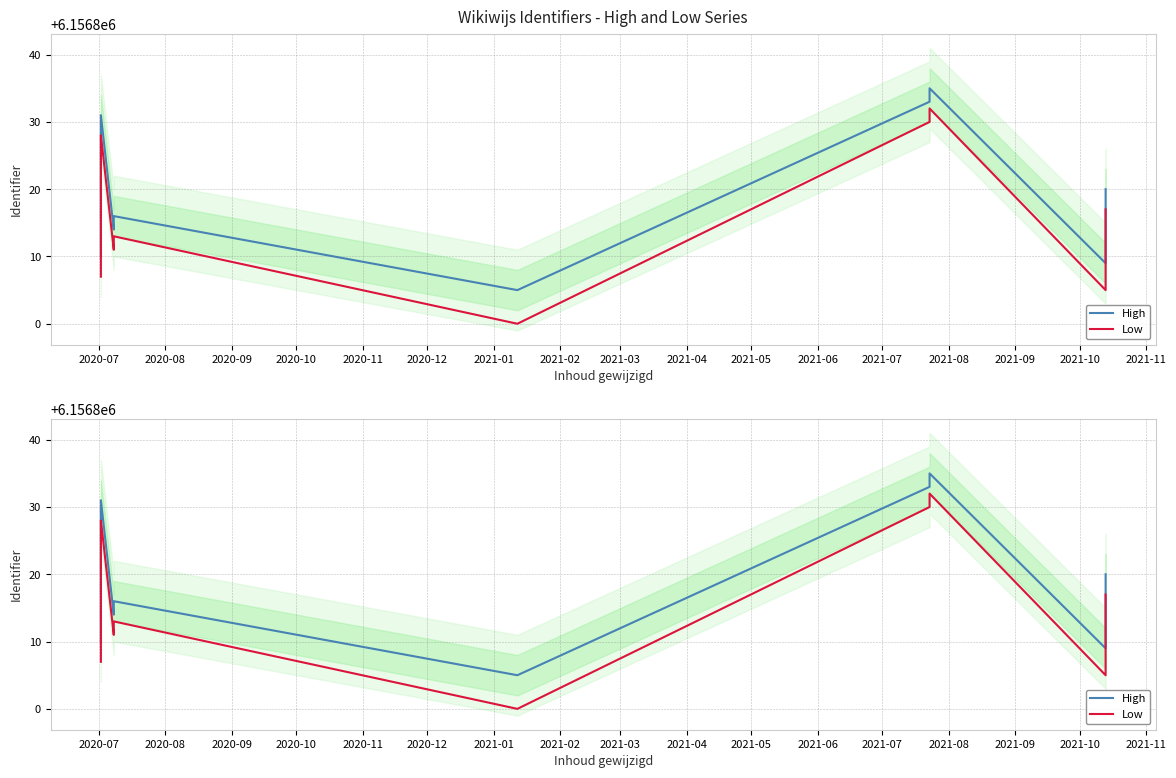

Which series has the largest total across all categories?

High